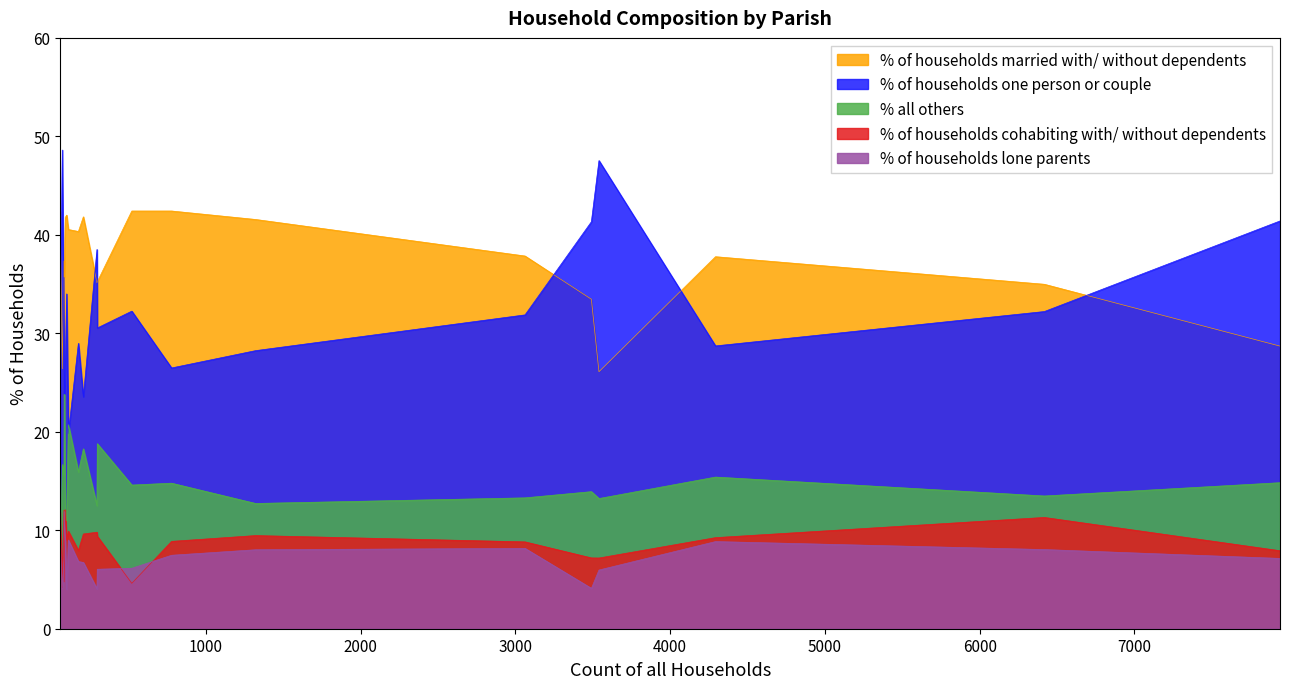

What is the maximum value shown in the chart?

48.6